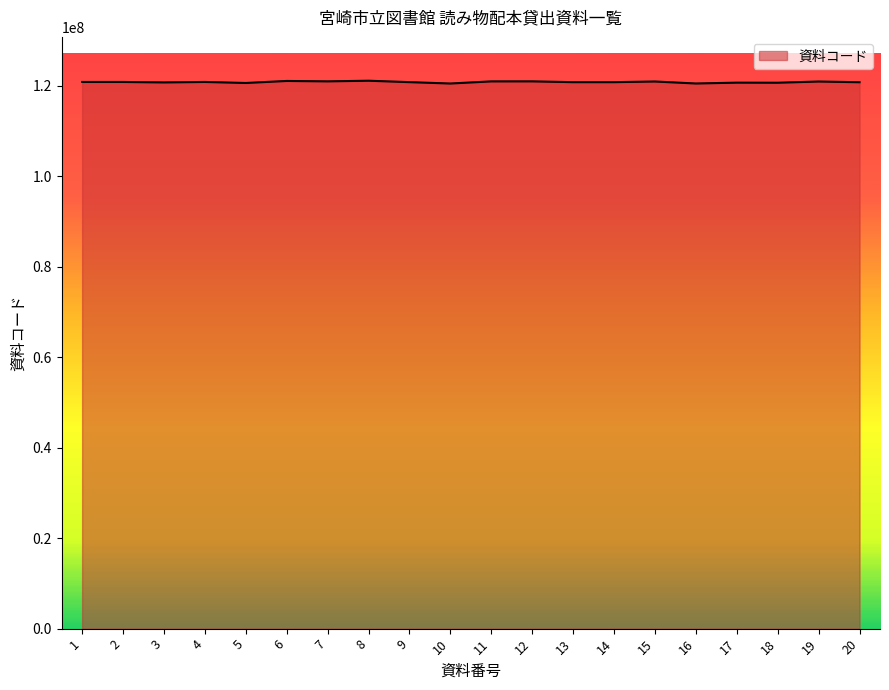

What is the sum of all values?

2416175806